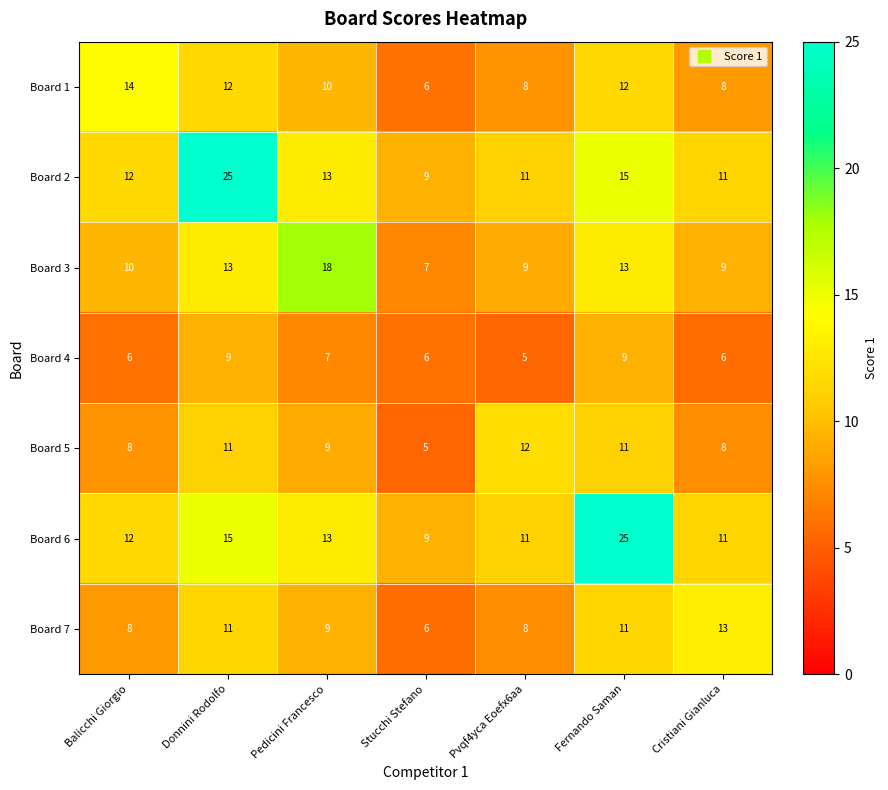

What is the difference between the highest and lowest values at Pvqf4yca Eoefx6aa?

7